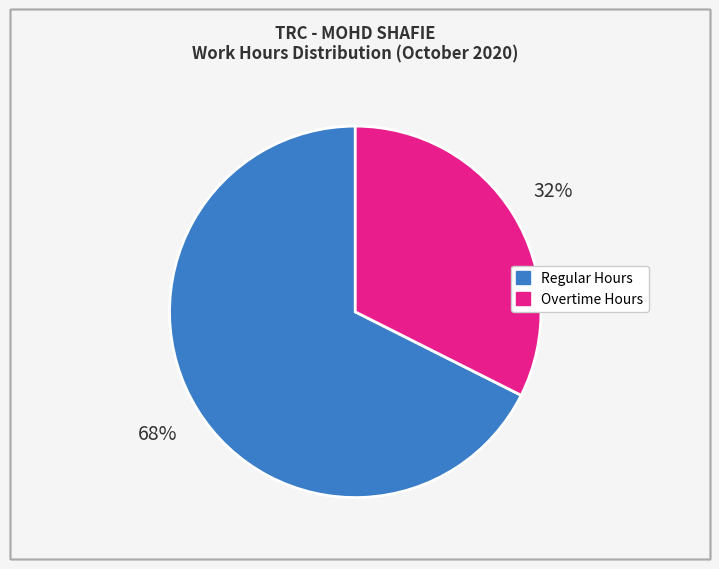

Does any single category account for the majority?

Yes